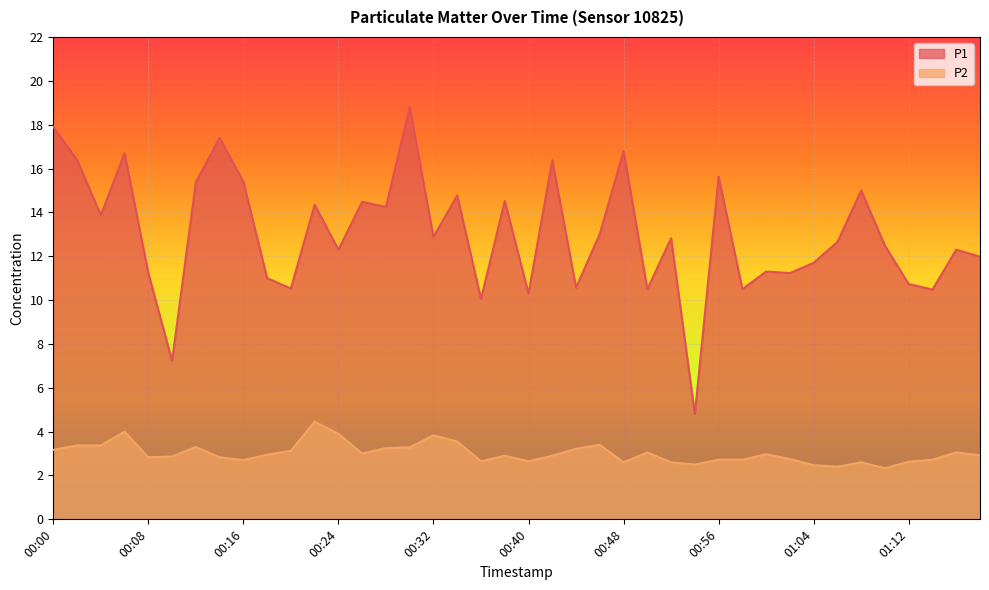

Rank the categories by P1 value from lowest to highest.

00:54, 00:10, 00:36, 00:40, 01:14, 00:50, 00:58, 00:20, 00:44, 01:12, 00:18, 00:08, 01:02, 01:00, 01:04, 01:18, 00:24, 01:16, 01:10, 01:06, 00:52, 00:32, 00:46, 00:04, 00:28, 00:22, 00:26, 00:38, 00:34, 01:08, 00:12, 00:16, 00:56, 00:42, 00:02, 00:06, 00:48, 00:14, 00:00, 00:30